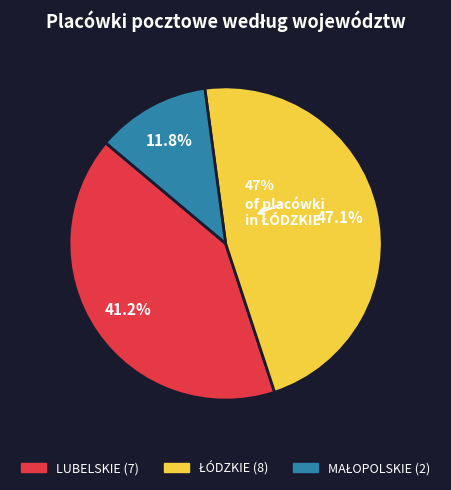

Is the sum of MAŁOPOLSKIE and ŁÓDZKIE greater than half?

Yes